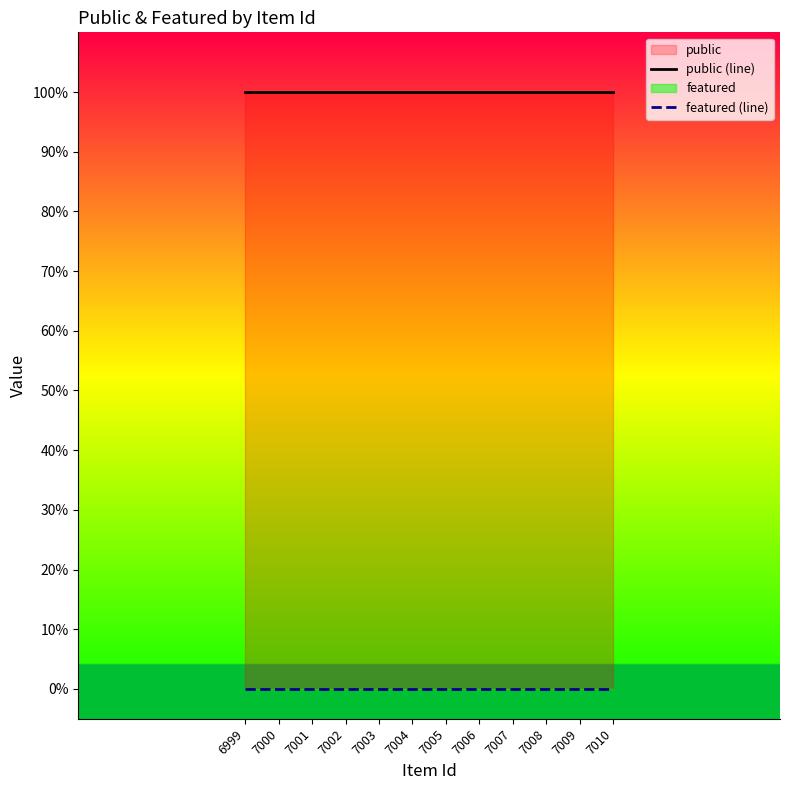

Reading left to right, extract all data points from this chart.

public (line): 6999=1	7000=1	7001=1	7002=1	7003=1	7004=1	7005=1	7006=1	7007=1	7008=1	7009=1	7010=1
featured (line): 6999=0	7000=0	7001=0	7002=0	7003=0	7004=0	7005=0	7006=0	7007=0	7008=0	7009=0	7010=0